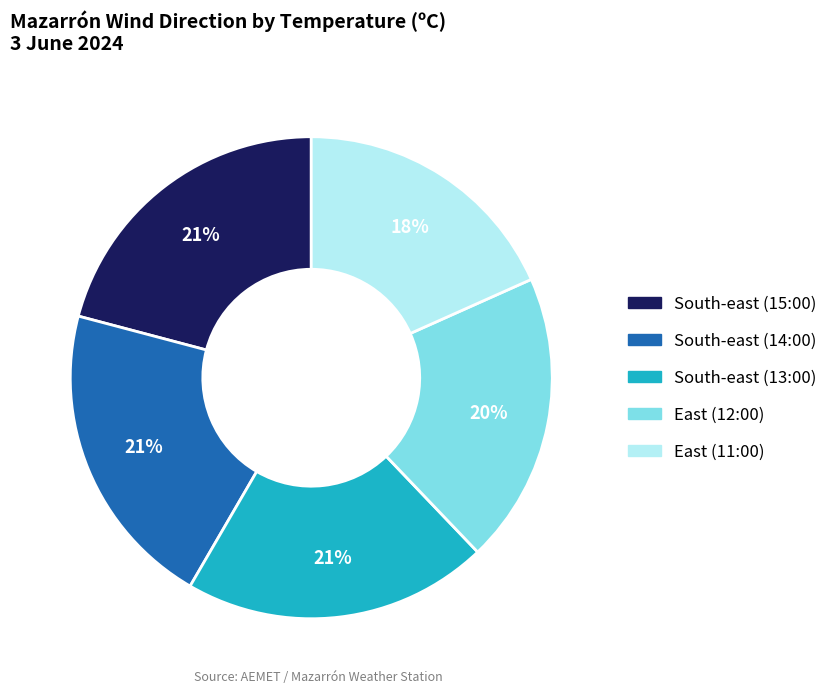

Is there a majority slice in this chart?

No